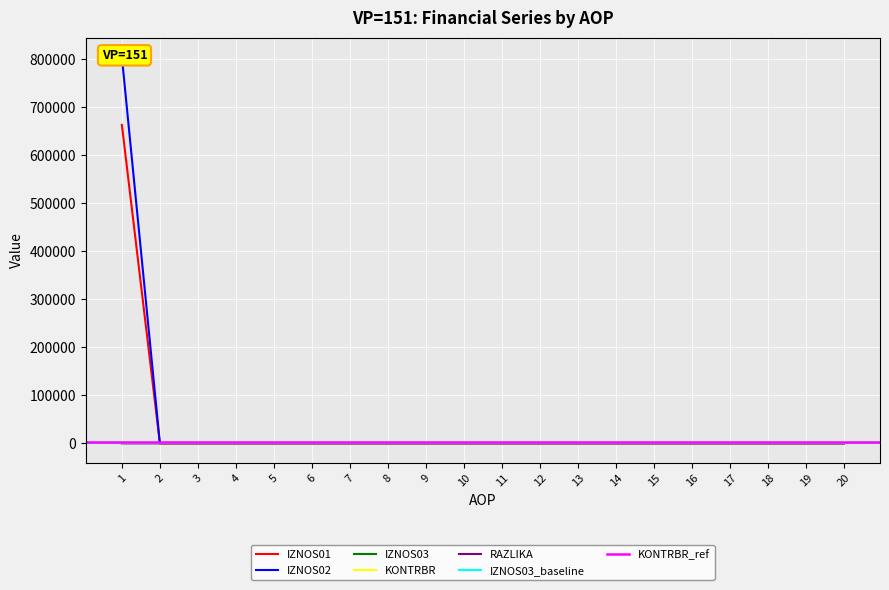

What is the difference between the maximum and minimum values in the RAZLIKA series?

0.5